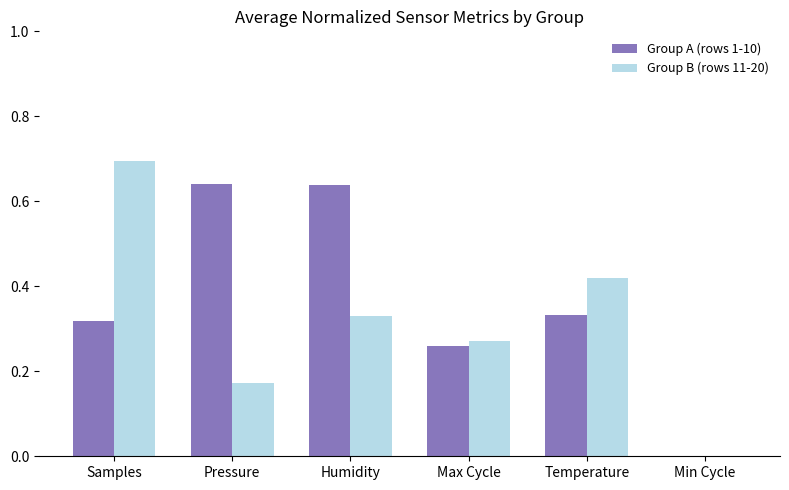

What is the maximum value shown in the chart?

0.7